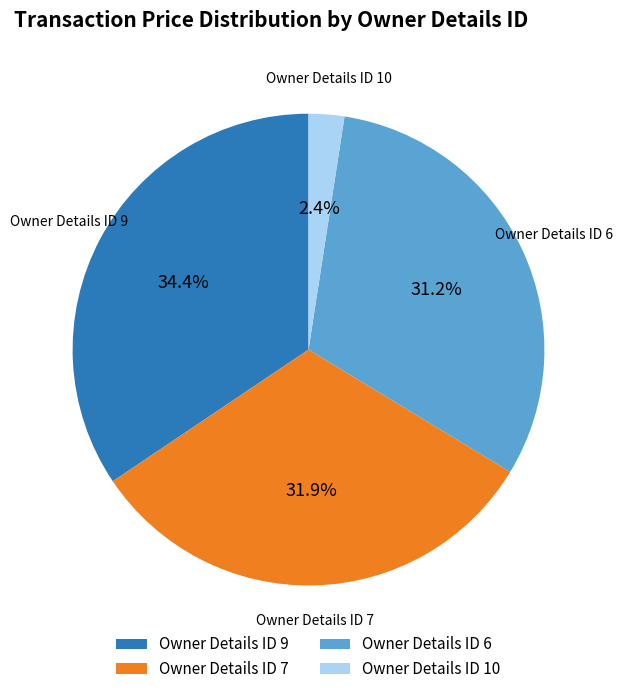

What is the smallest slice in the pie chart?

Owner Details ID 10